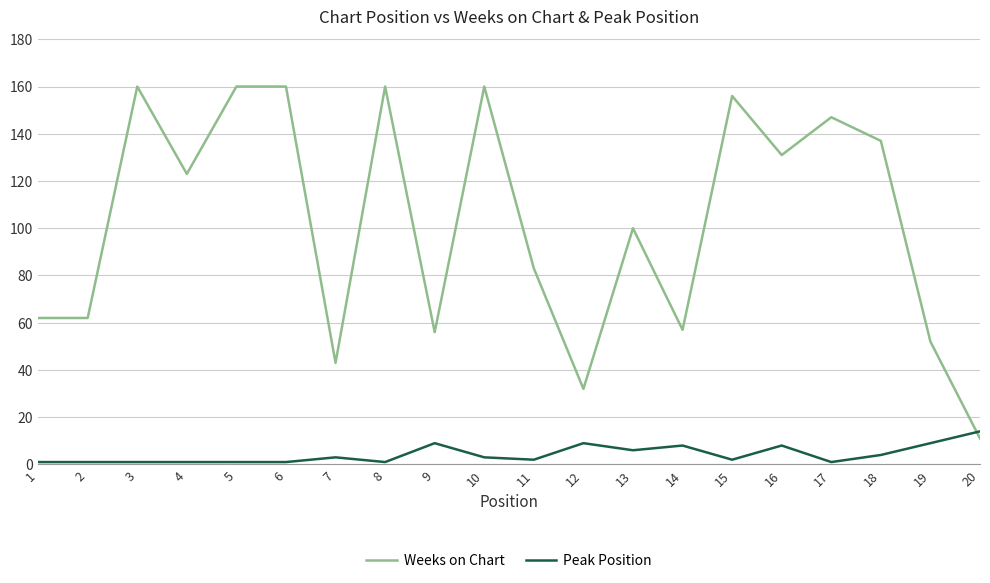

List the series in order of their peak value, highest first.

Weeks on Chart, Peak Position